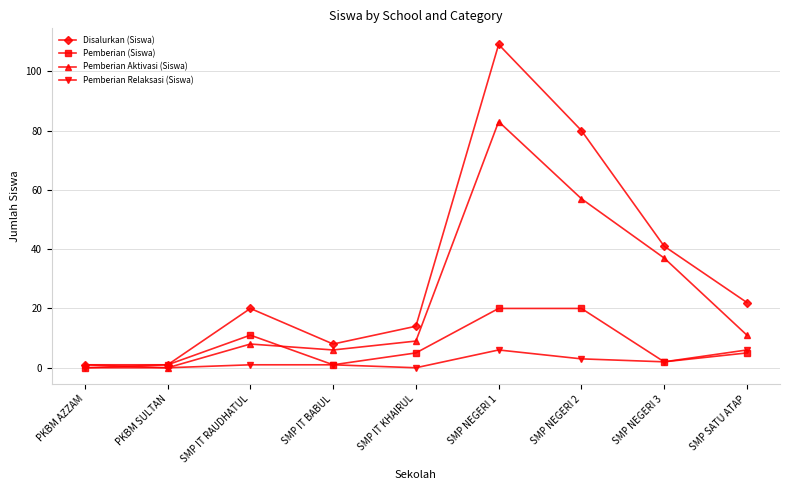

Which series changed the most between PKBM SULTAN and SMP IT KHAIRUL?

Disalurkan (Siswa)